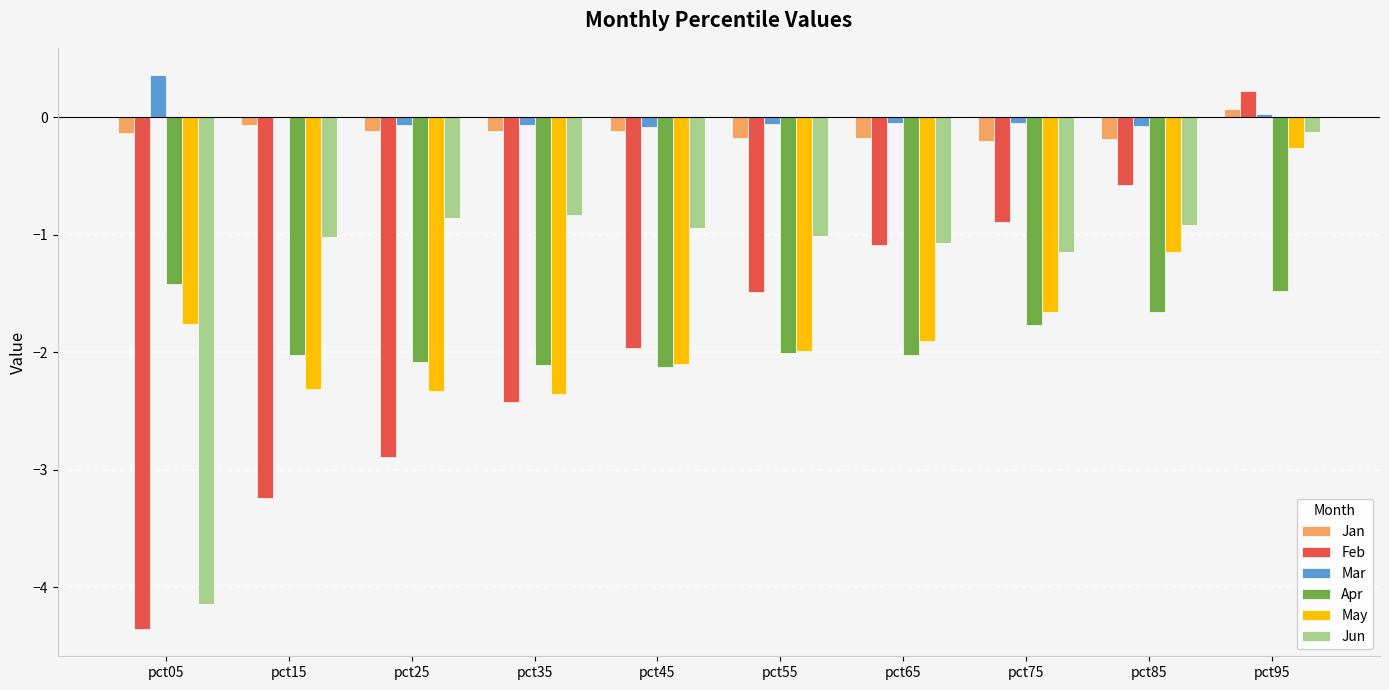

Which series has the largest total across all categories?

Mar